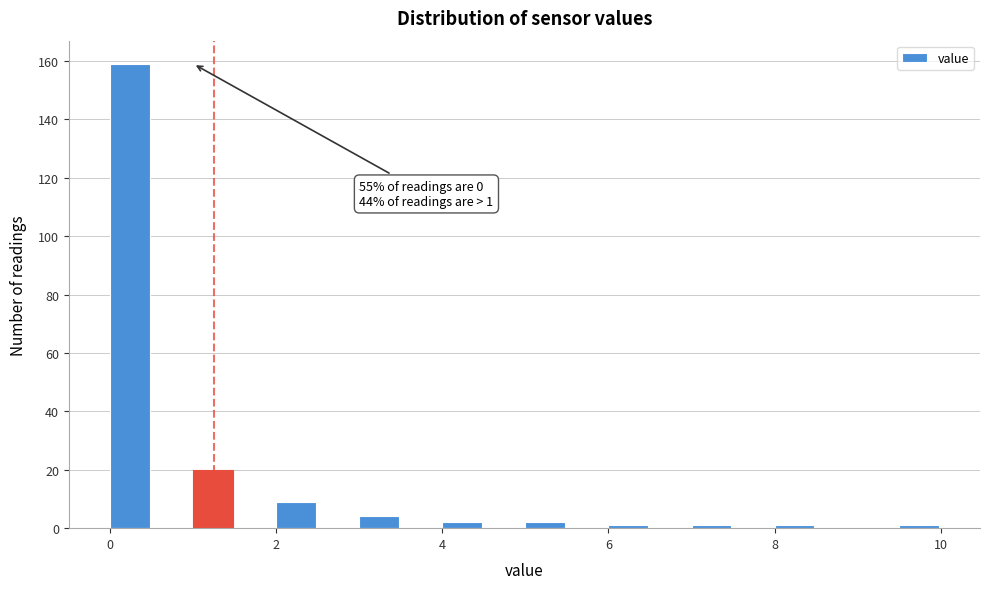

Read against the x-axis, roughly where is the centre of the tallest bar?

0.2